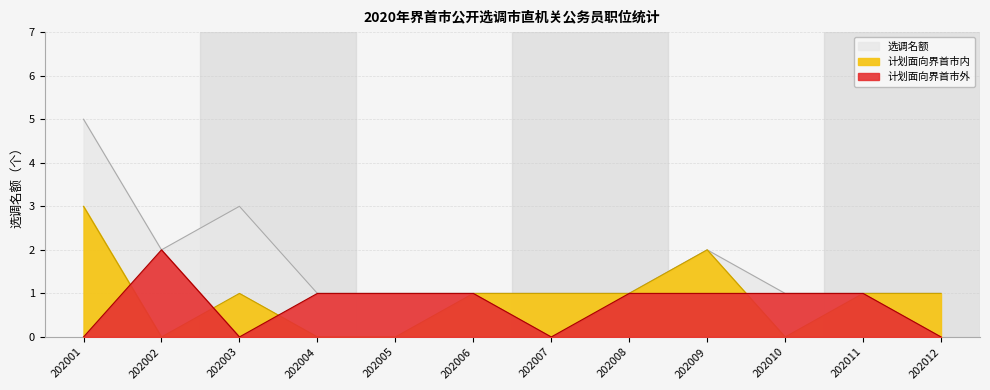

What are all the series names shown in the legend?

选调名额, 计划面向界首市内, 计划面向界首市外